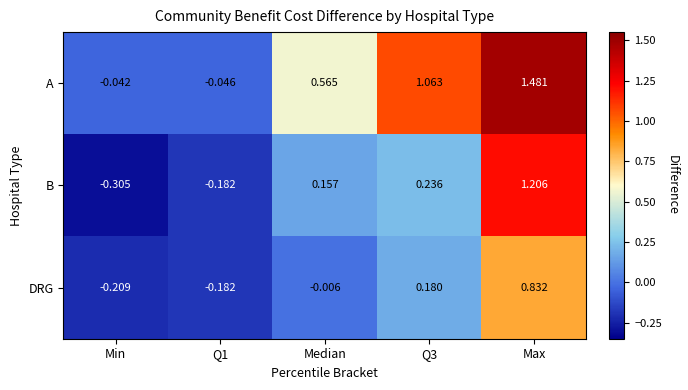

Which label corresponds to the smallest value in the chart?

Min